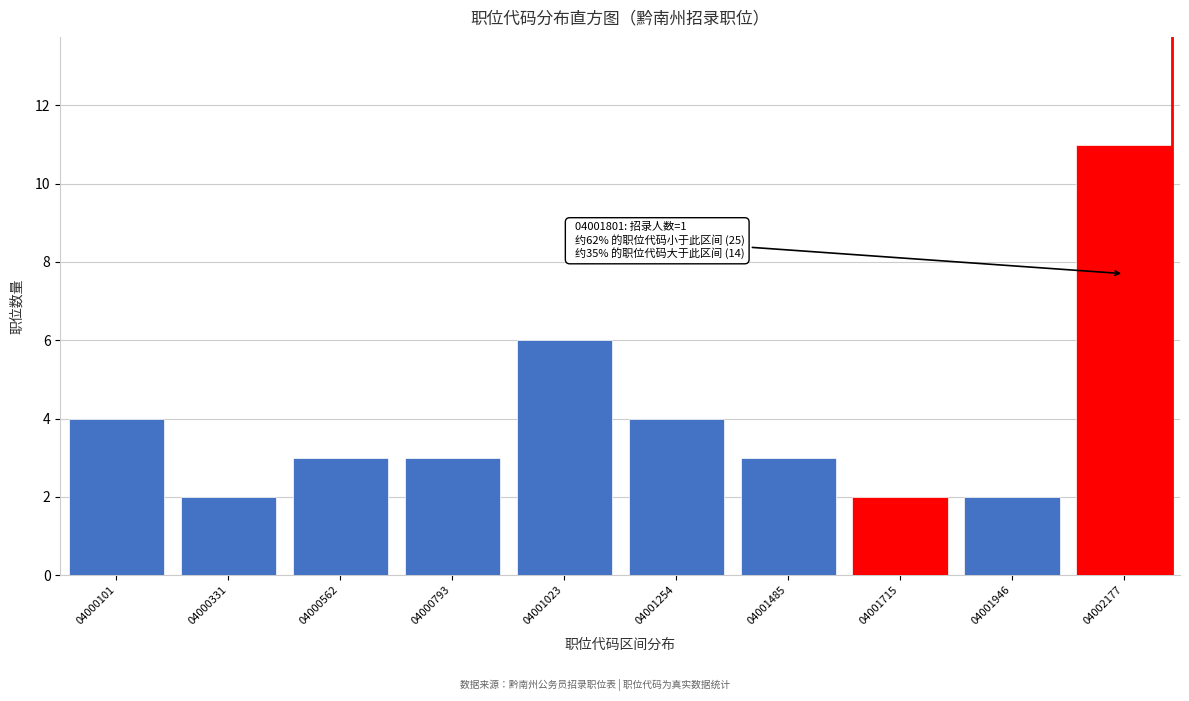

Reading left to right, what are all the values shown in this chart?

04000101=4	04000331=2	04000562=3	04000793=3	04001023=6	04001254=4	04001485=3	04001715=2	04001946=2	04002177=11